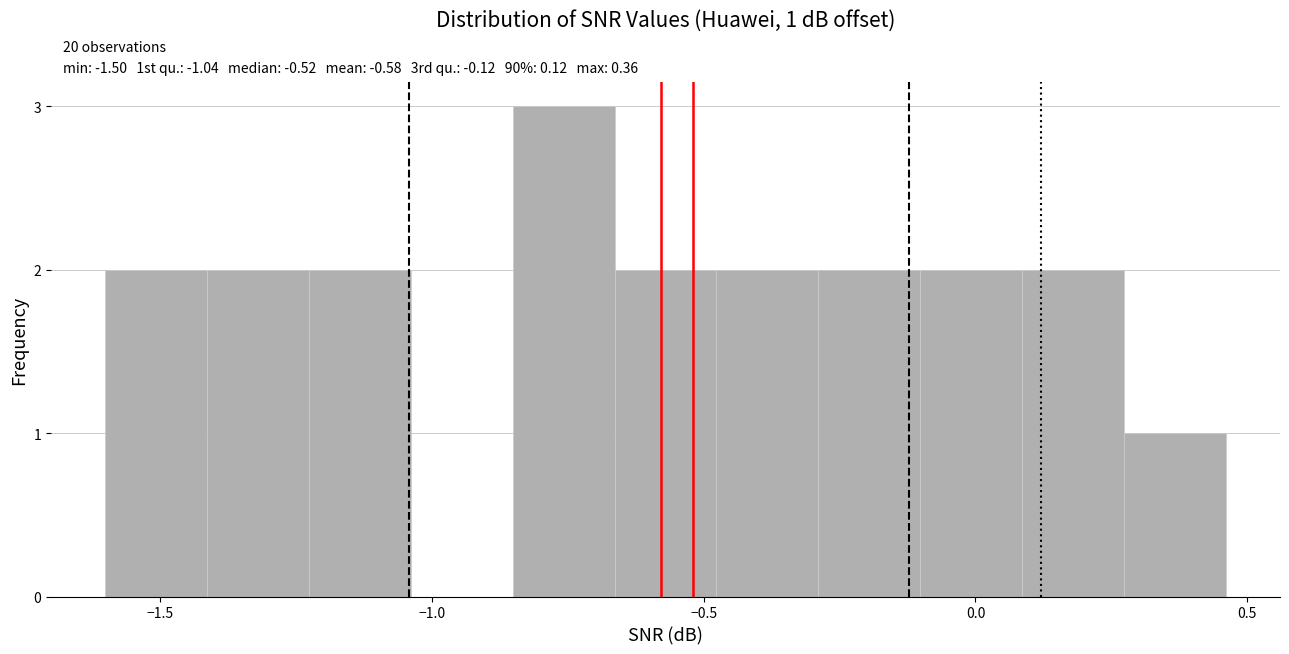

Around what value on the x-axis is the tallest bar? Give the approximate position of its centre, as read against the axis.

-0.75